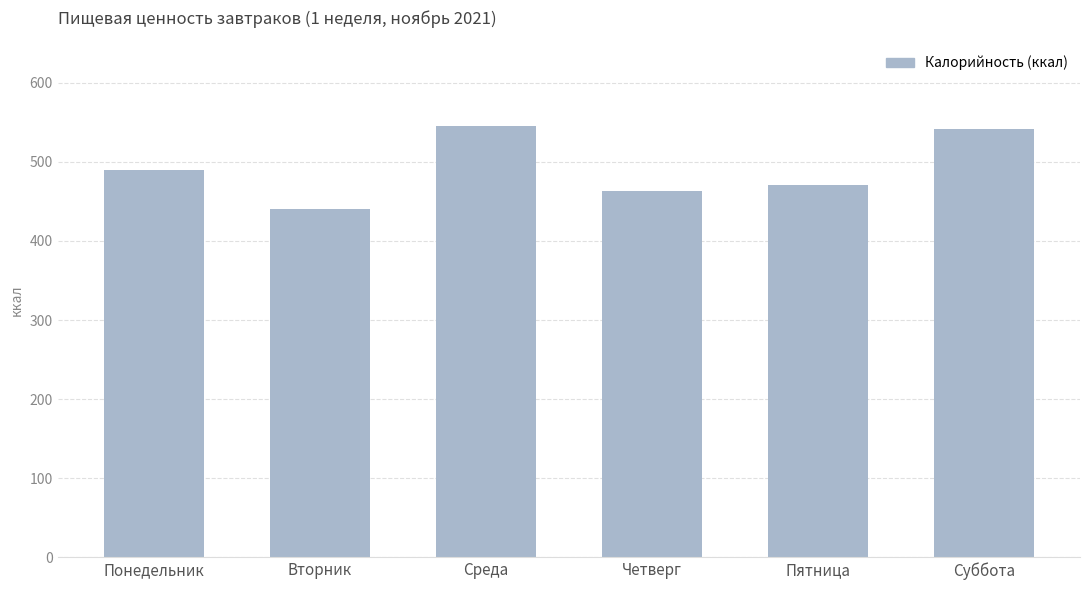

What is the sum of all values?

2952